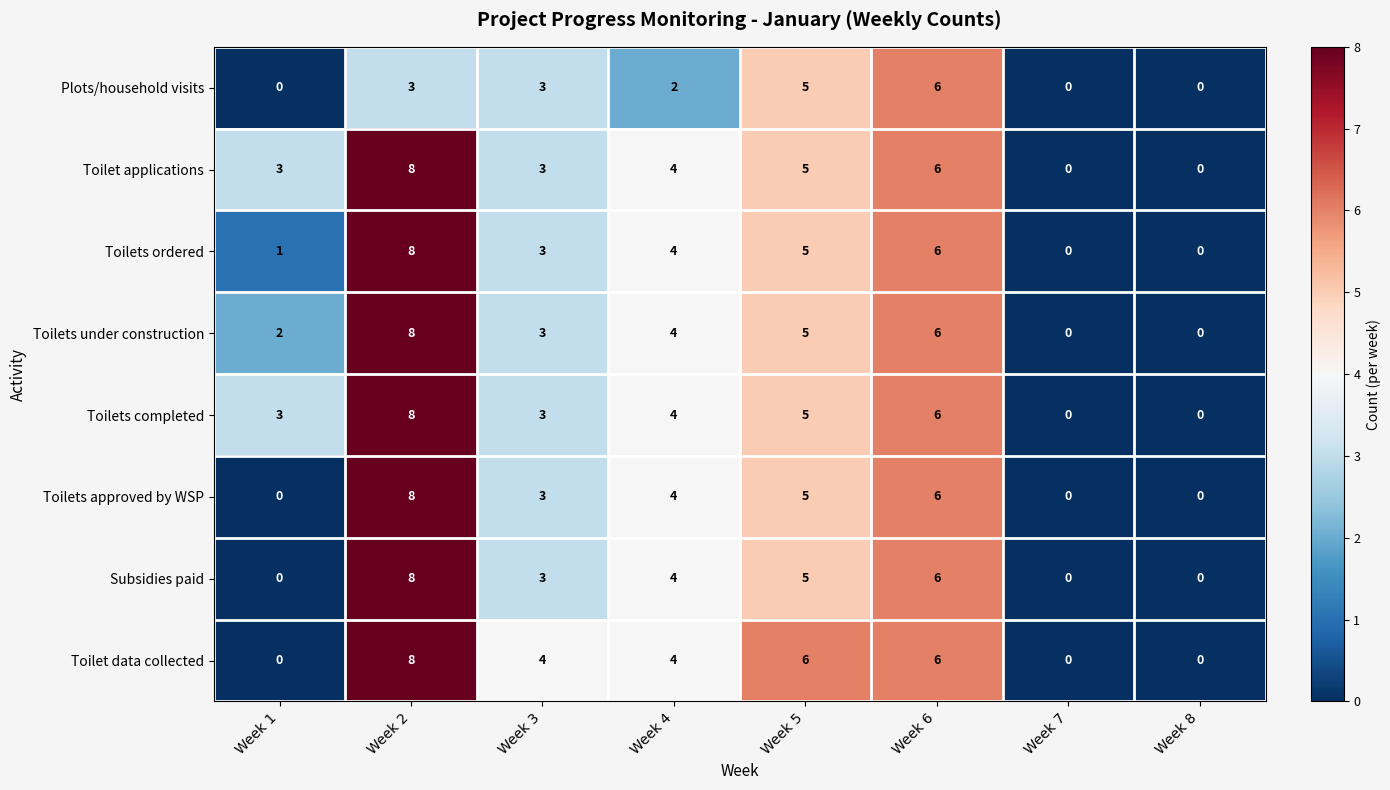

At how many categories does at least one series exceed 5?

3